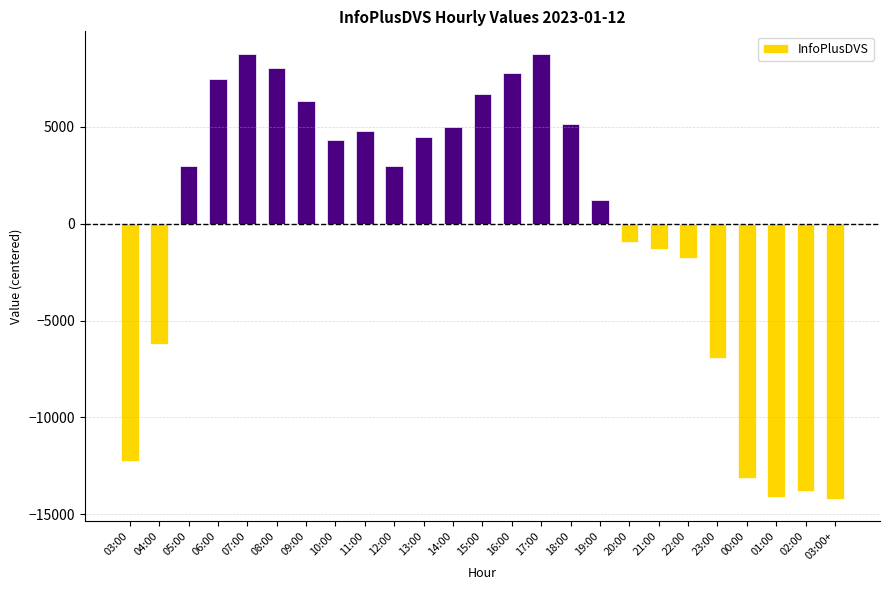

How many categories are shown in the chart?

25